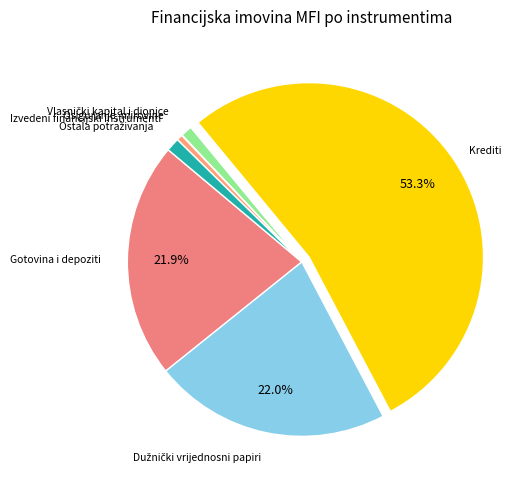

Is there a majority slice in this chart?

Yes